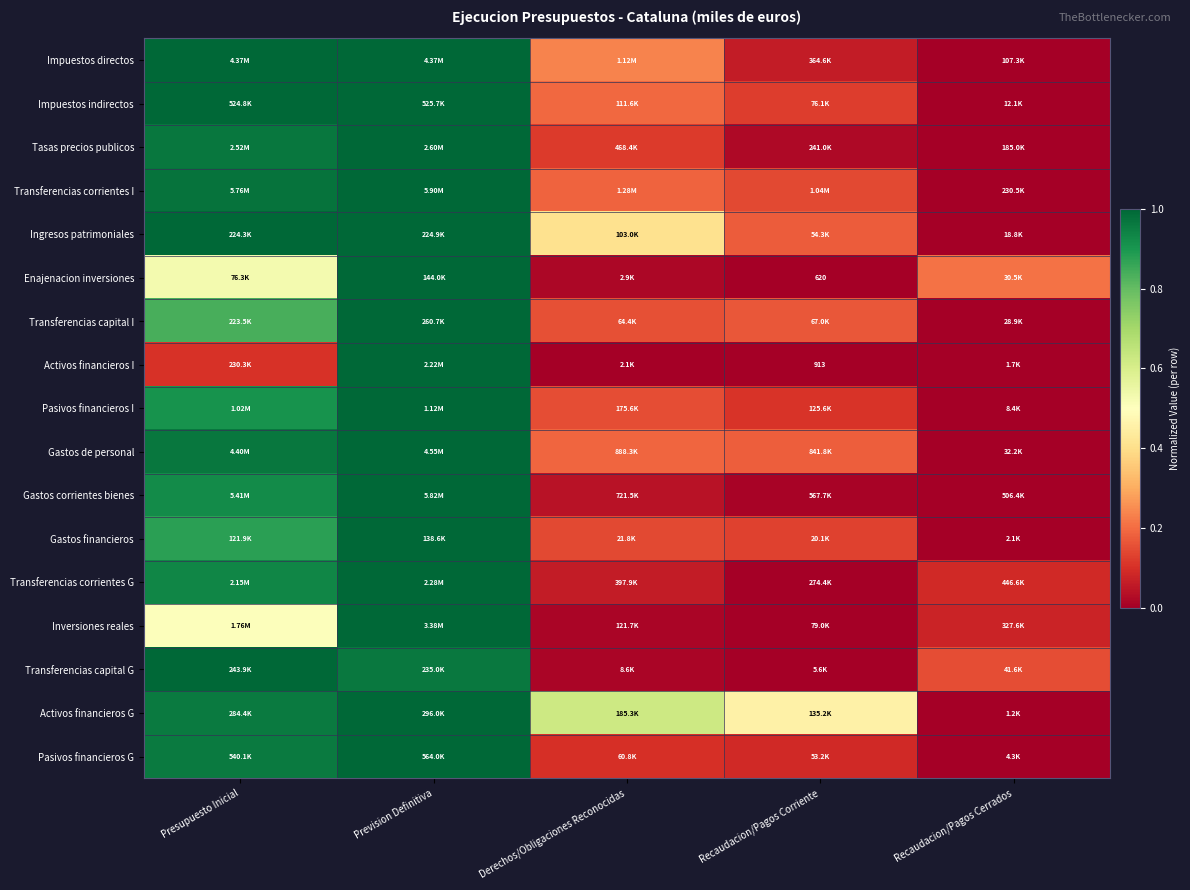

Is it true that Pasivos financieros I equals 1.0 at Prevision Definitiva?

True